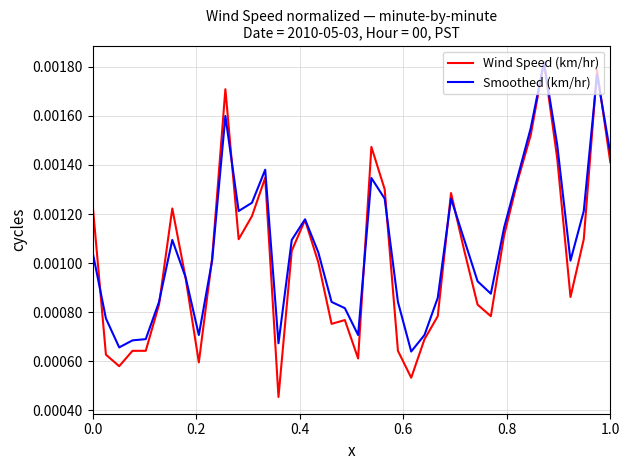

What are all the series names shown in the legend?

Wind Speed (km/hr), Smoothed (km/hr)